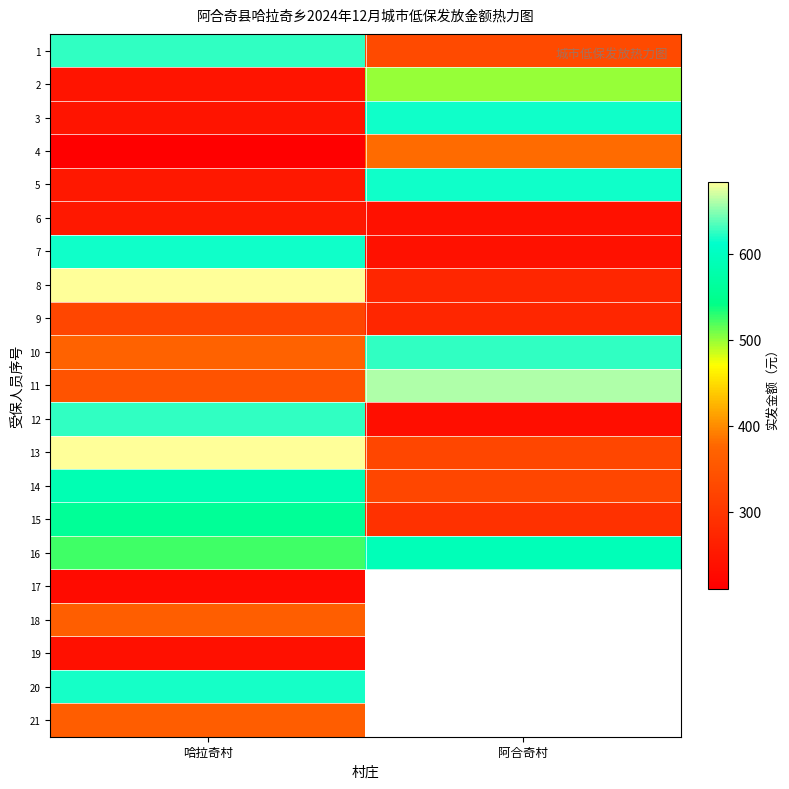

Which category has the lowest value in the 10 series?

哈拉奇村